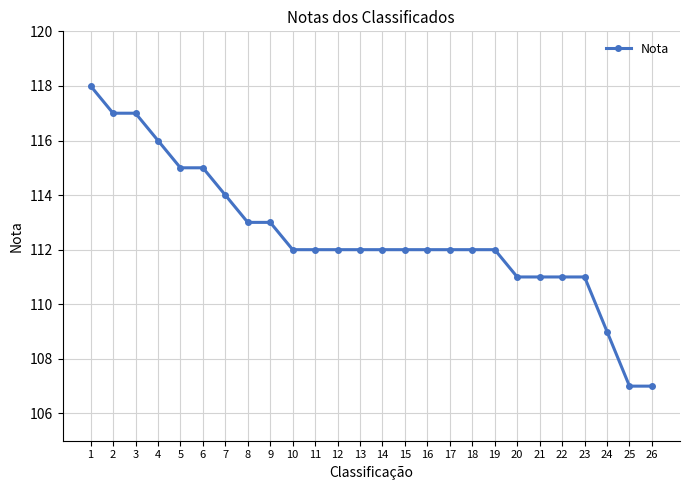

Reading left to right, transcribe all the data shown in this chart.

118	117	117	116	115	115	114	113	113	112	112	112	112	112	112	112	112	112	112	111	111	111	111	109	107	107